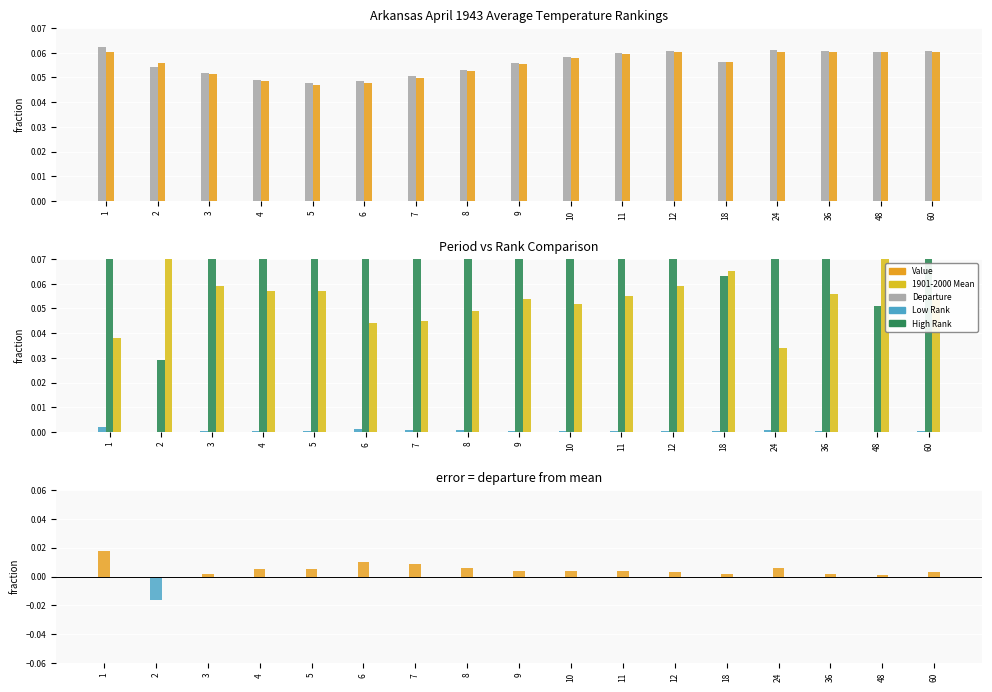

What is the value of the Value bar at the 16th from the left?

0.1